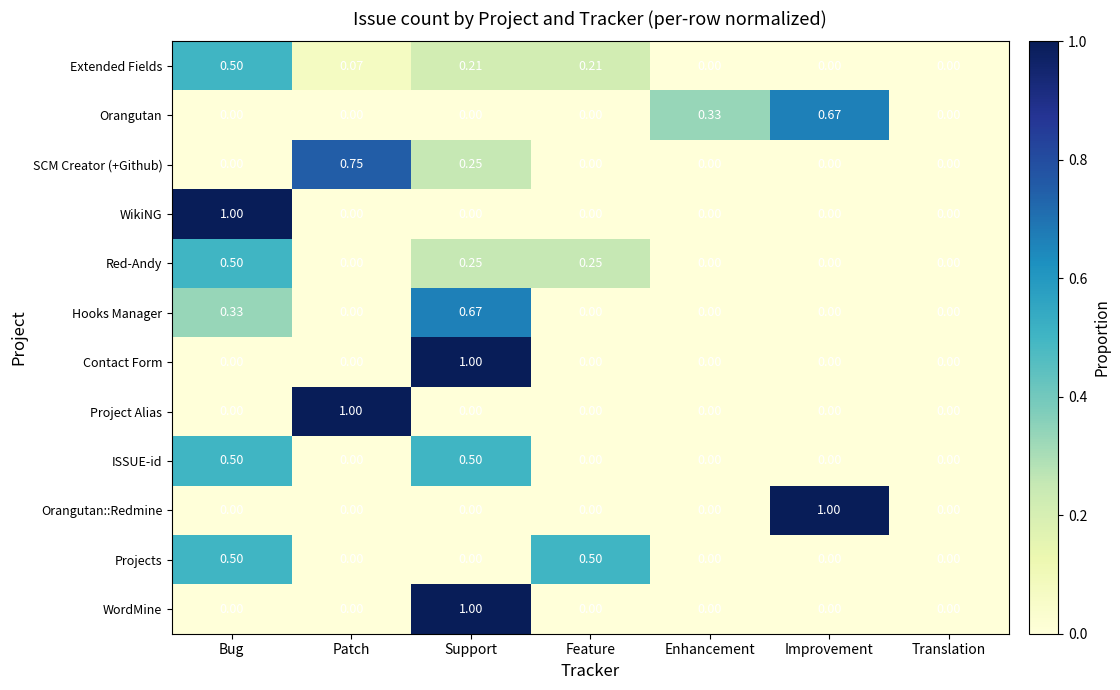

Between Bug and Feature, which series saw the biggest shift?

WikiNG